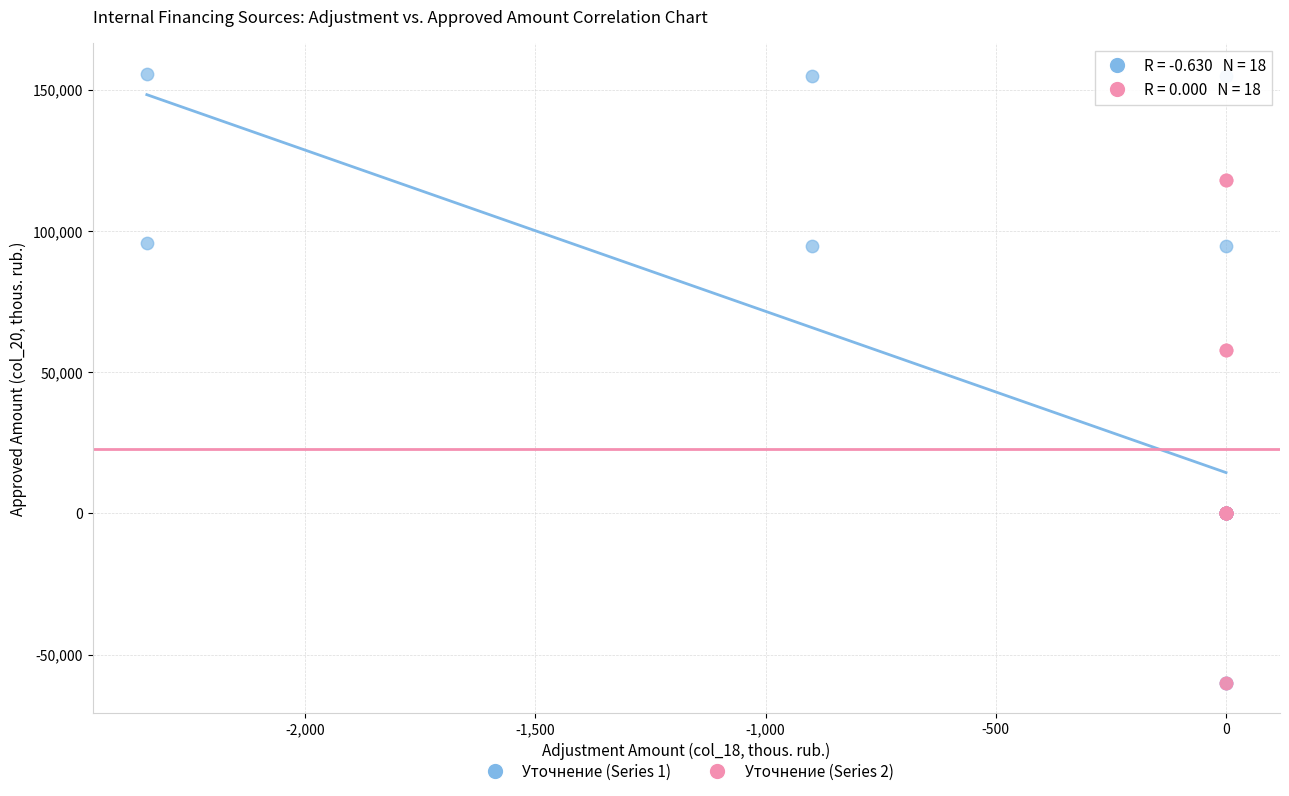

Which series contains the highest Y value?

Уточнение (Series 1)